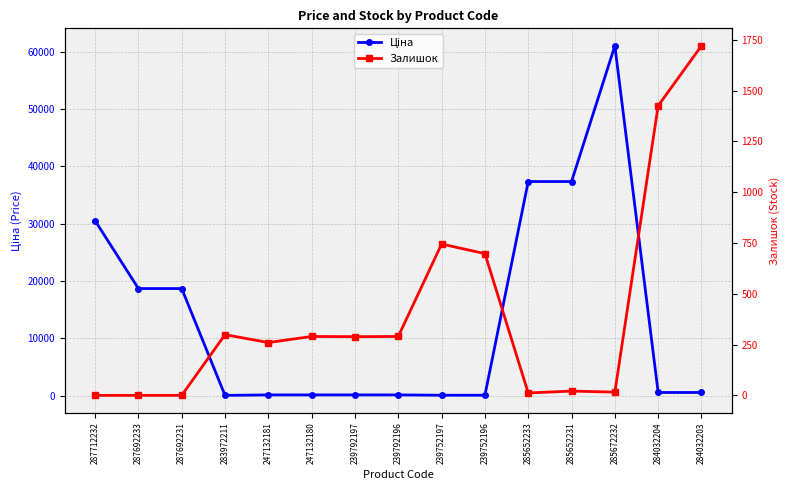

Reading left to right, list all the values displayed in this chart.

Ціна: 30512.3	18671.5	18671.5	32.0	113.3	113.3	113.3	113.3	56.7	56.7	37343.0	37343.0	61024.7	535.4	535.4
Залишок: 0.0	0.0	0.0	299.0	260.0	290.0	289.0	290.0	745.0	698.0	12.0	21.0	16.0	1426.0	1721.0